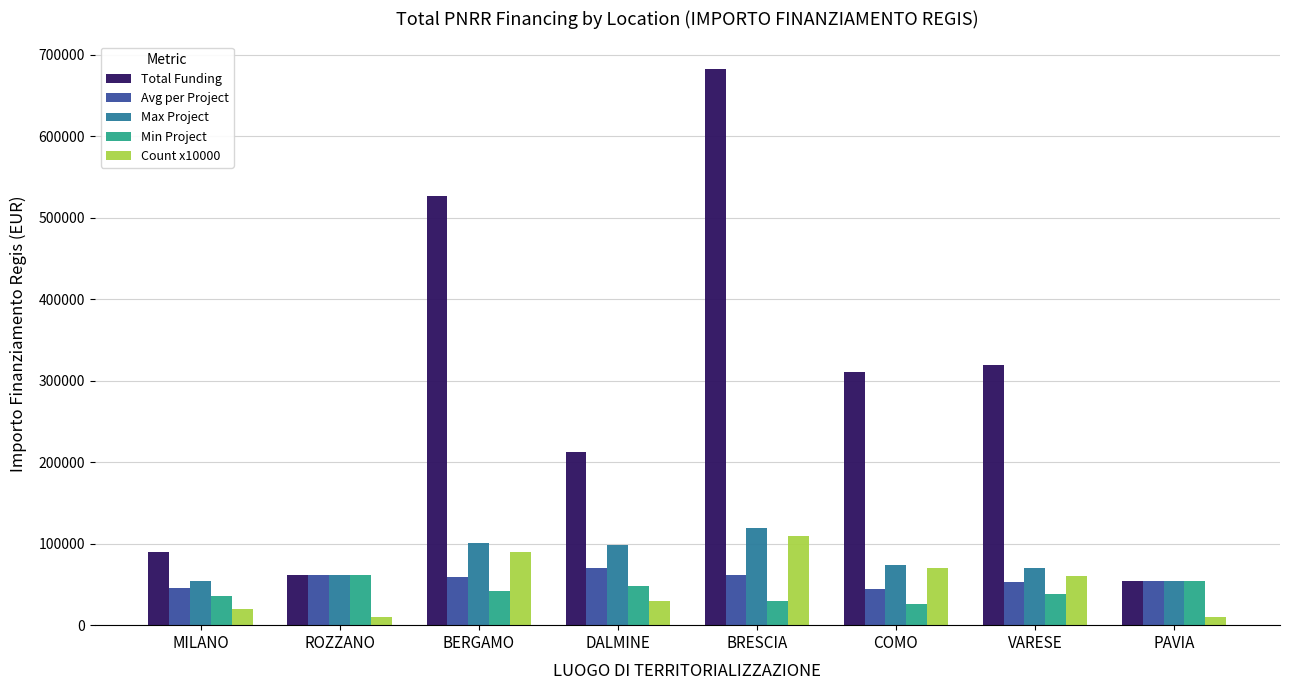

Rank the series at VARESE from highest to lowest value.

Total Funding, Max Project, Count x10000, Avg per Project, Min Project